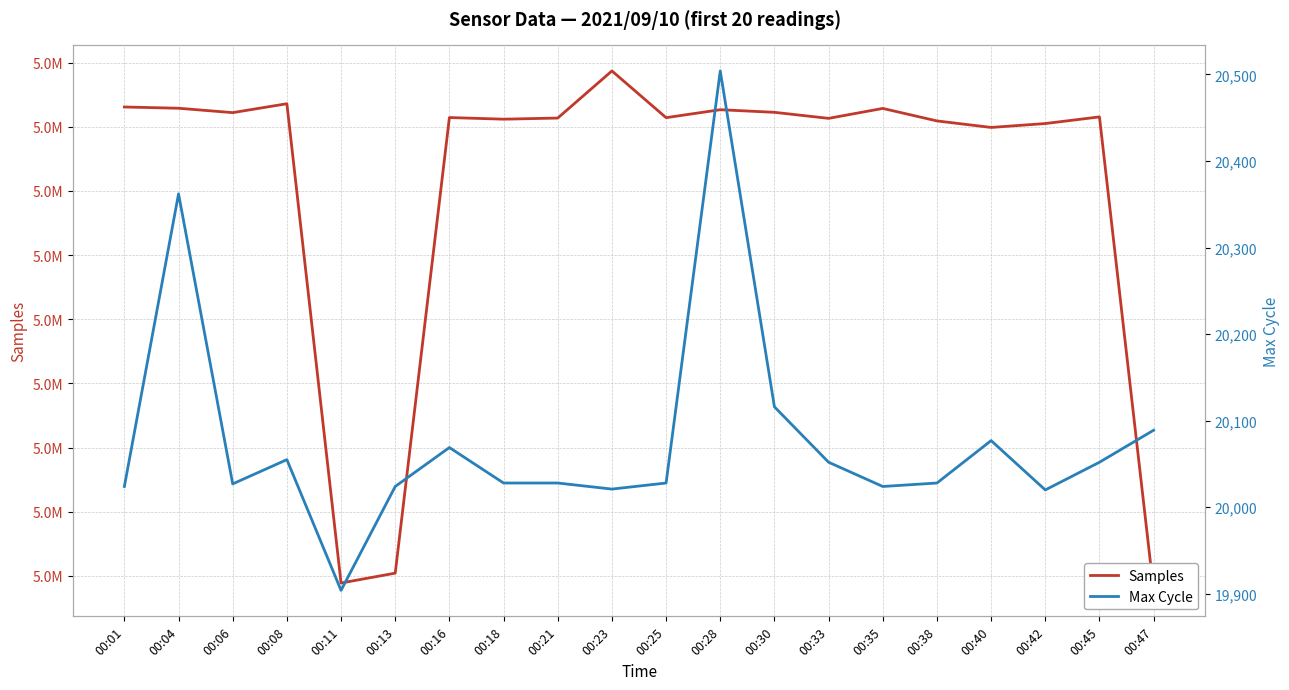

Rank the series by their maximum value, from lowest to highest.

Max Cycle, Samples